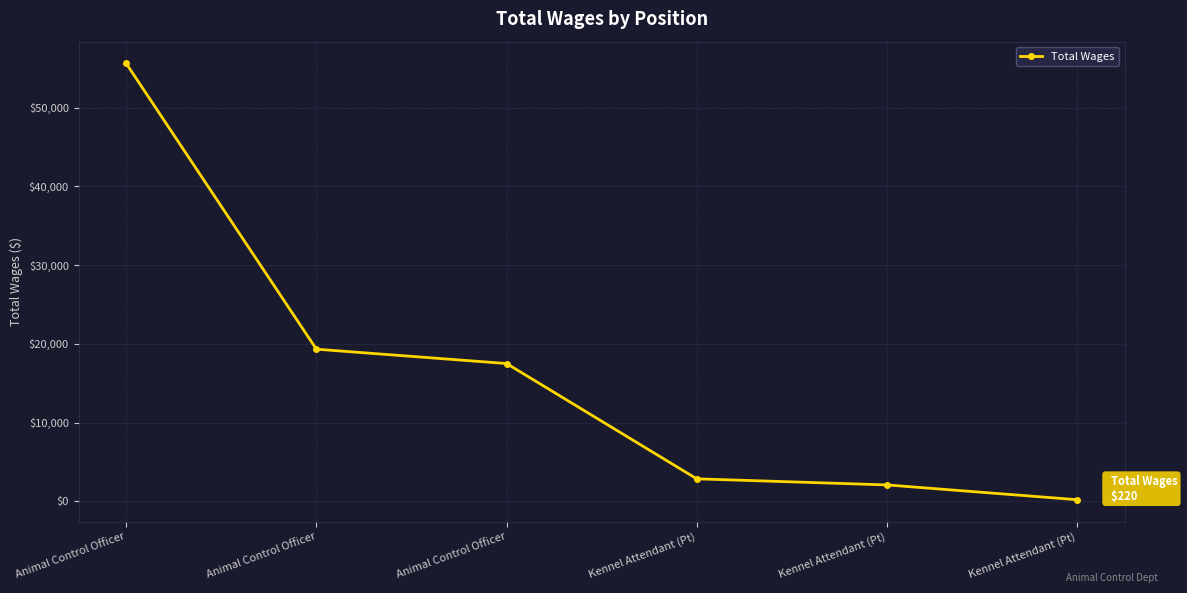

True or false: the data has more than 1 interior local peaks.

False